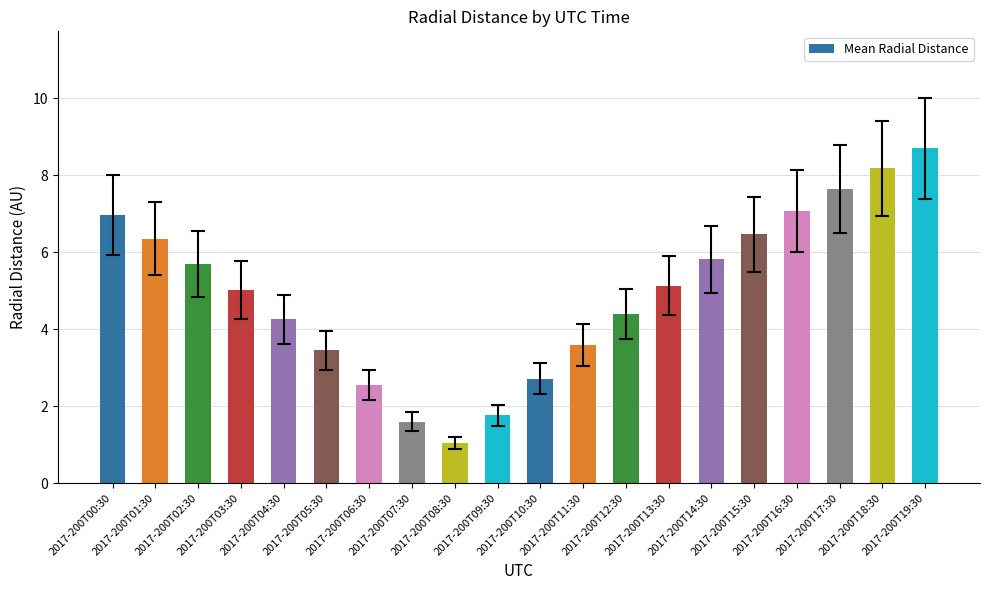

Which has a higher value, 2017-200T16:30 or 2017-200T11:30?

2017-200T16:30